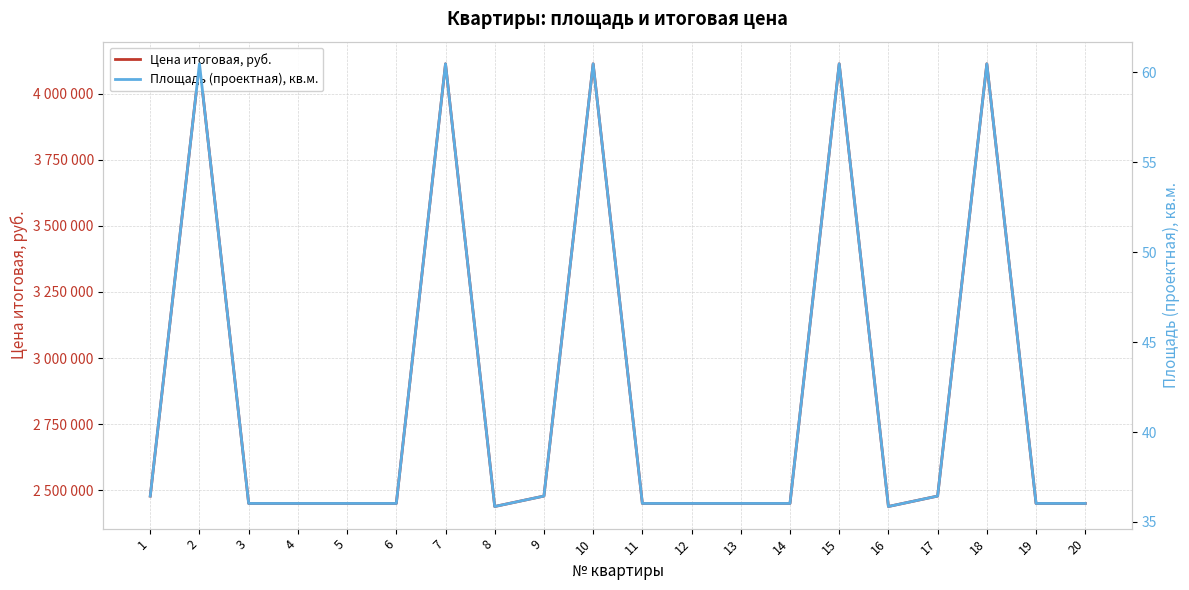

True or false: Площадь (проектная), кв.м. and Цена итоговая, руб. intersect in this chart.

False